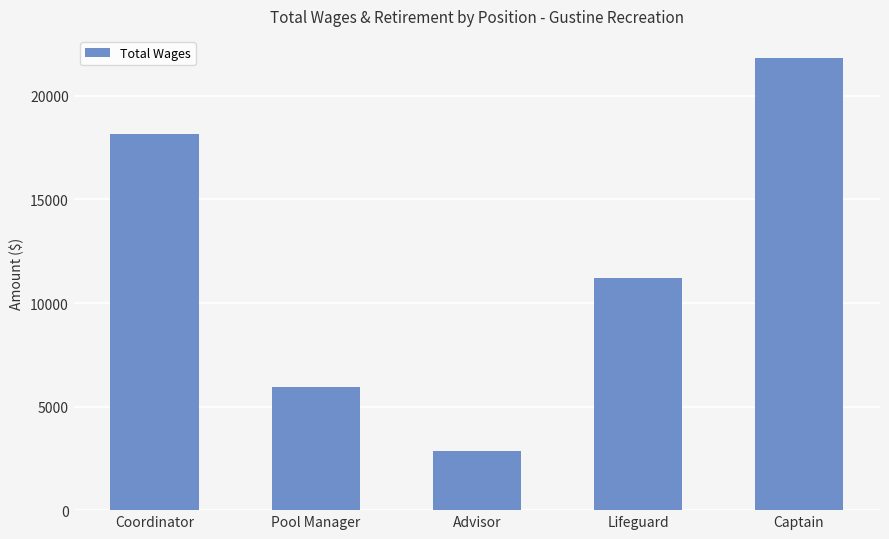

Reading left to right, list all the values displayed in this chart.

18154	5925	2872	11220	21808